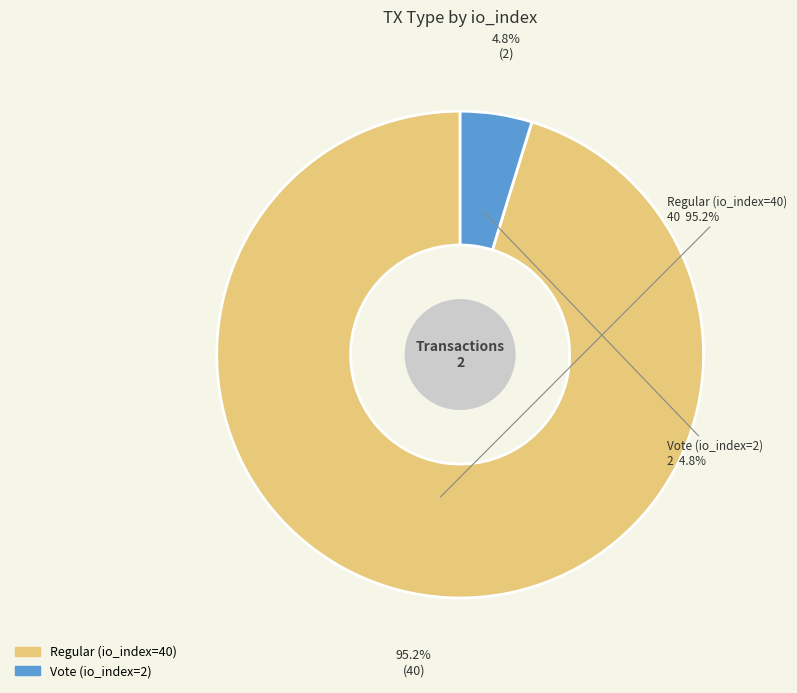

Count the number of slices in the pie.

2